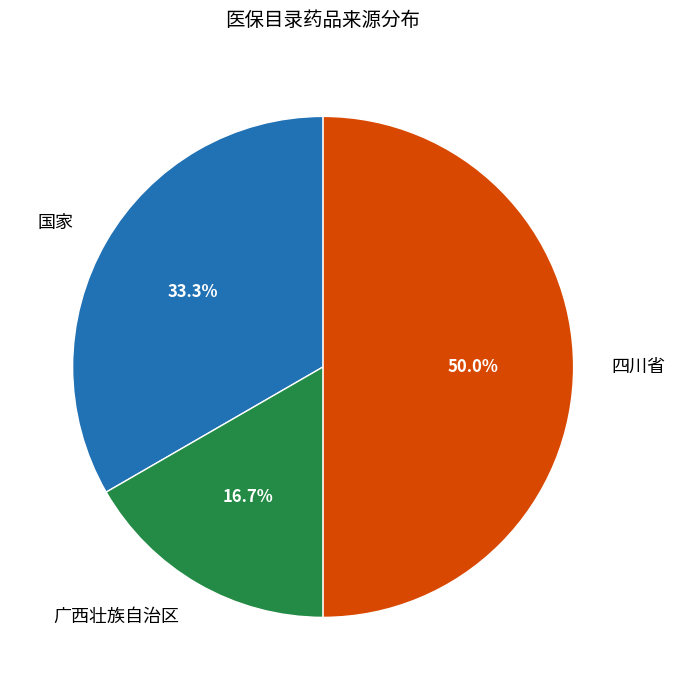

What is the ratio of the value at 广西壮族自治区 to the value at 四川省?

0.3